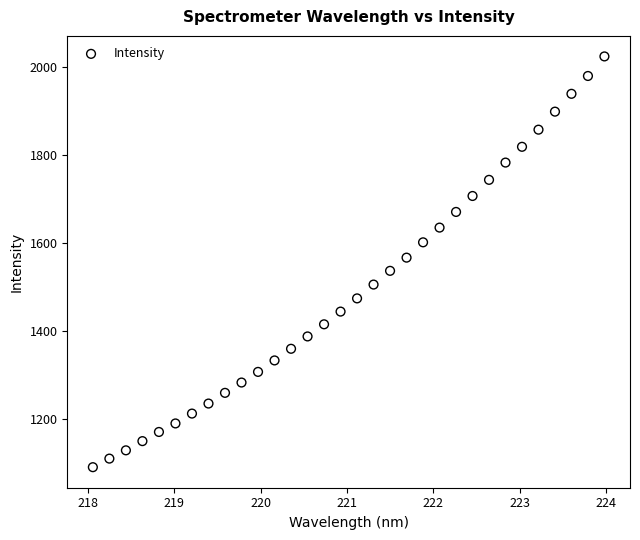

What is the range of X values (max minus min)?

5.9